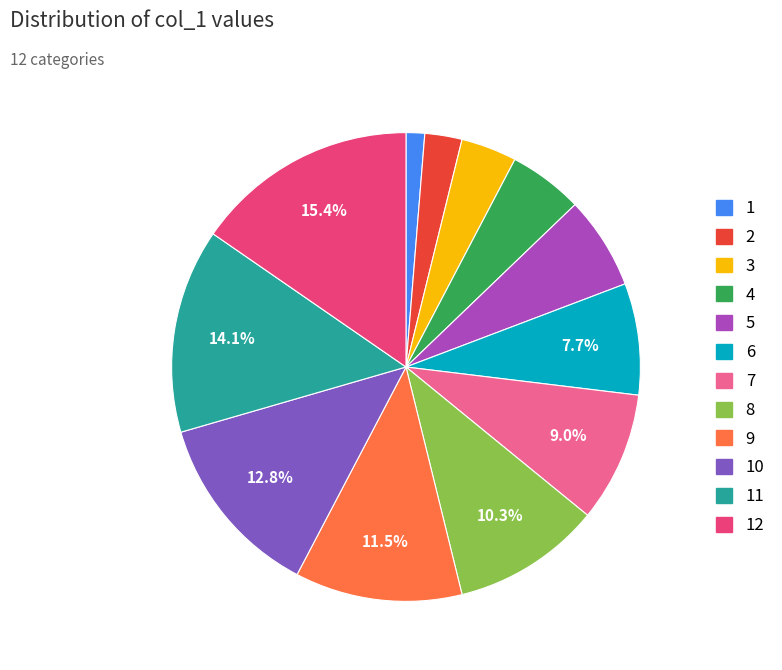

Is there a majority slice in this chart?

No